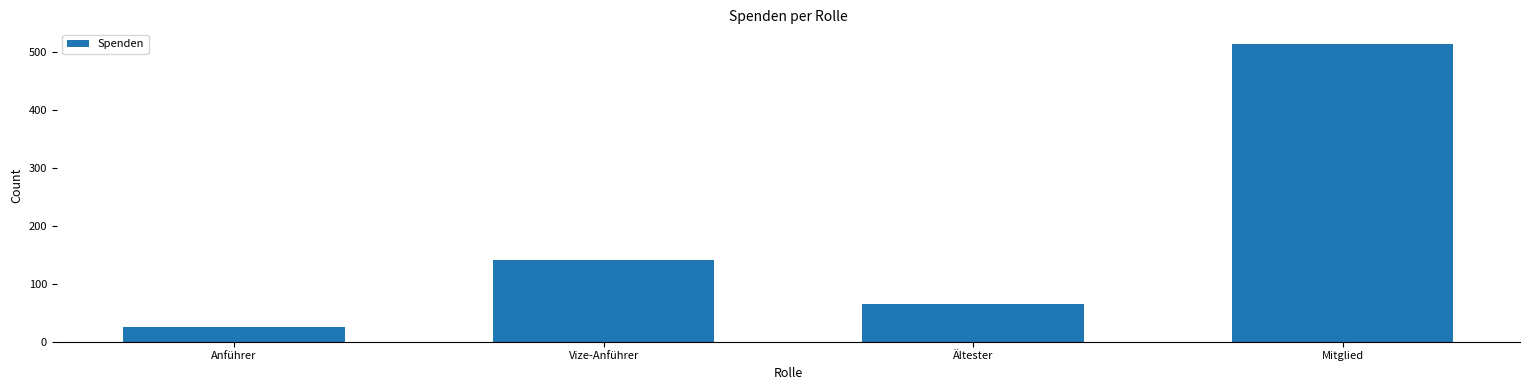

Reading left to right, transcribe all the data shown in this chart.

Anführer=26	Vize-Anführer=141	Ältester=65	Mitglied=514